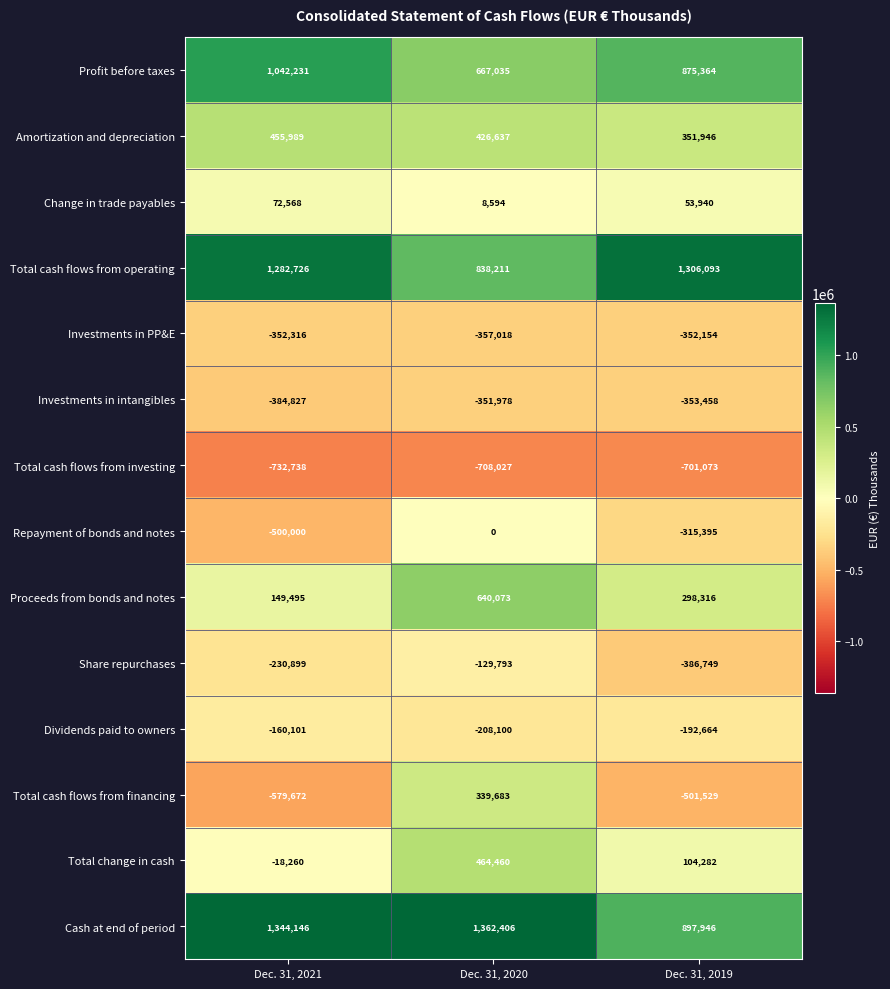

The value of Change in trade payables at Dec. 31, 2020 is 3835. True or false?

False